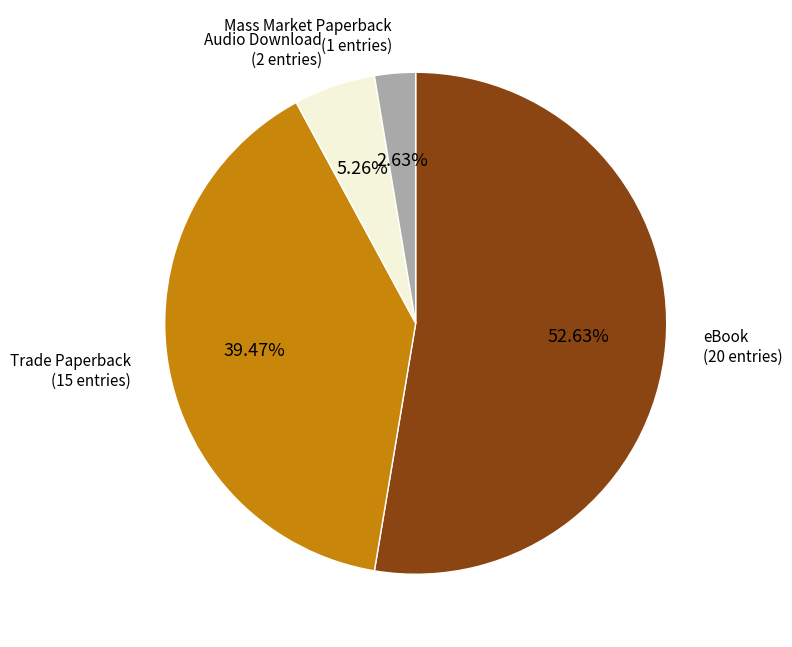

Is there a majority slice in this chart?

Yes